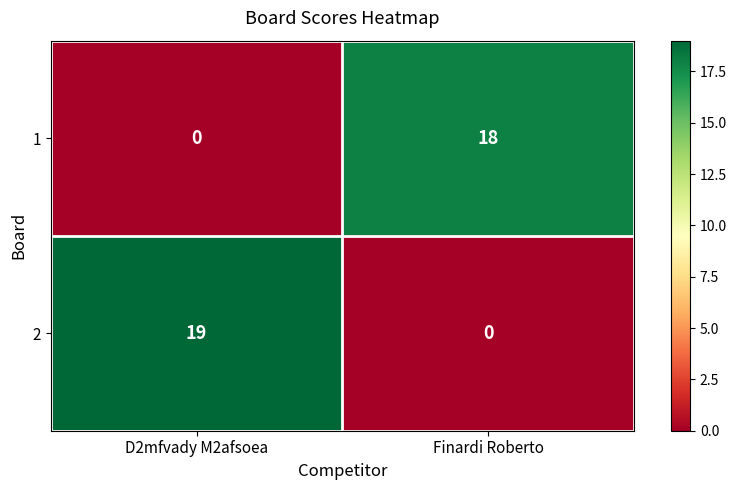

Reading left to right, transcribe all the data shown in this chart.

1: D2mfvady M2afsoea=0	Finardi Roberto=18
2: D2mfvady M2afsoea=19	Finardi Roberto=0